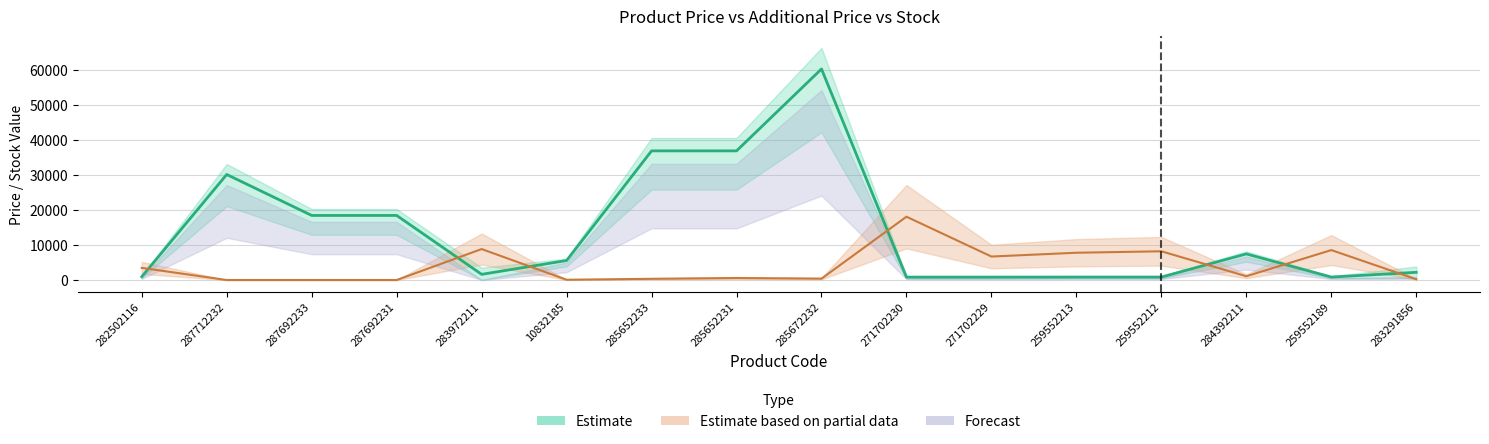

What is the difference between the Залишок values at 259552212 and 285652231?

7632.0